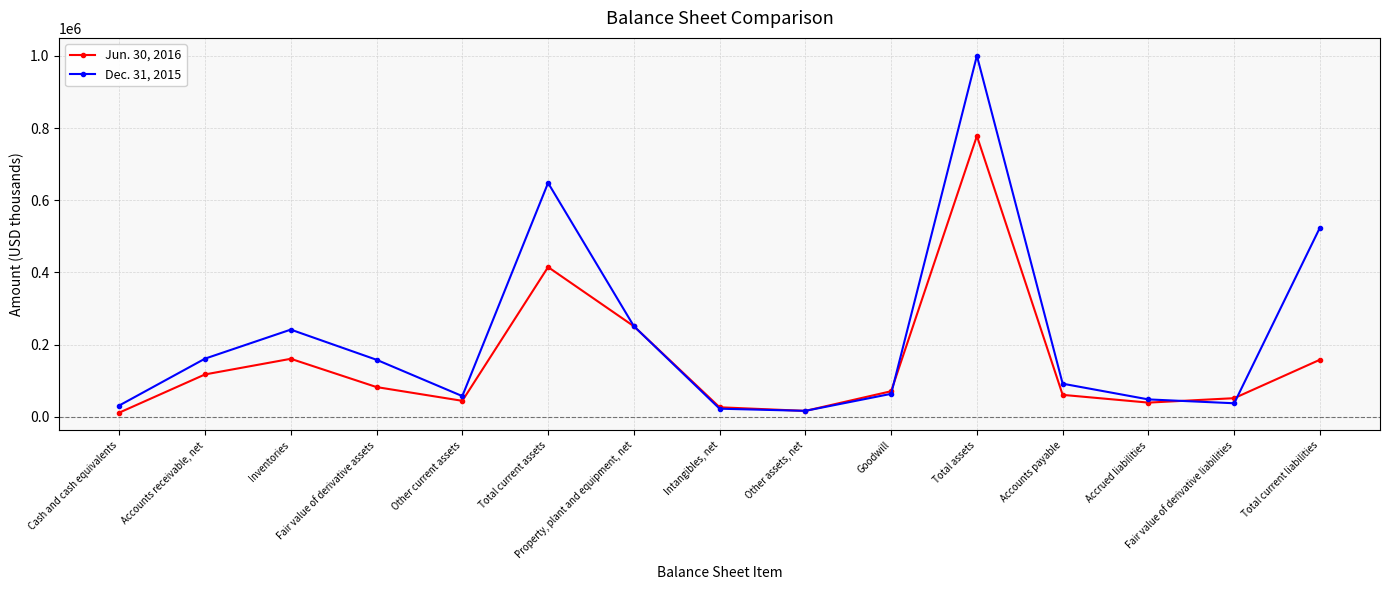

How many data points in Jun. 30, 2016 are less than 70550?

7